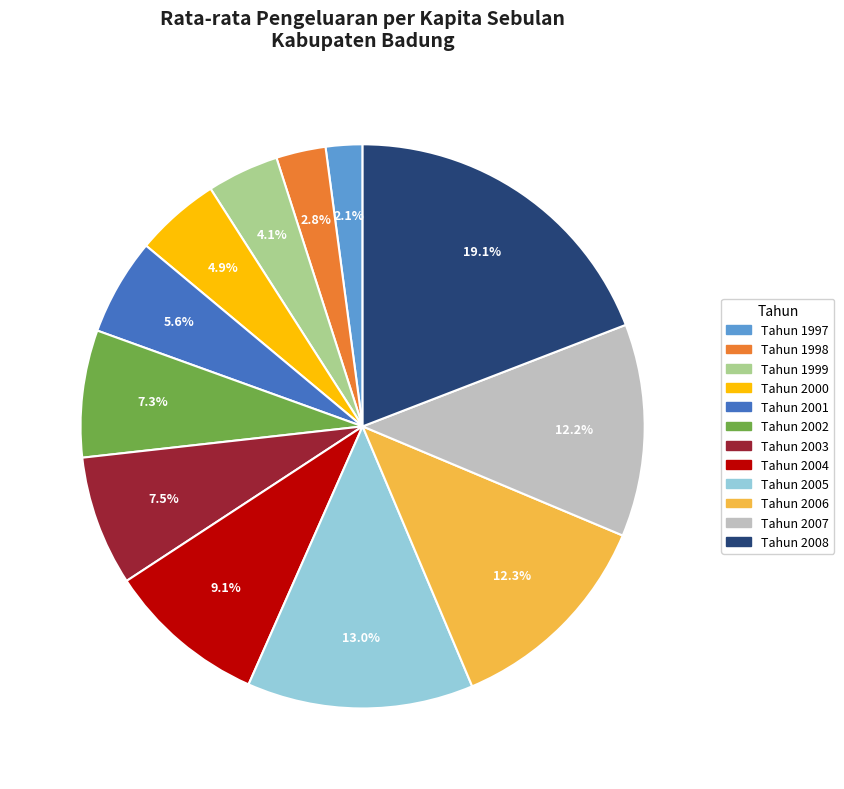

To the nearest percent, what is the combined percentage of Tahun 1998 and Tahun 2005?

16%